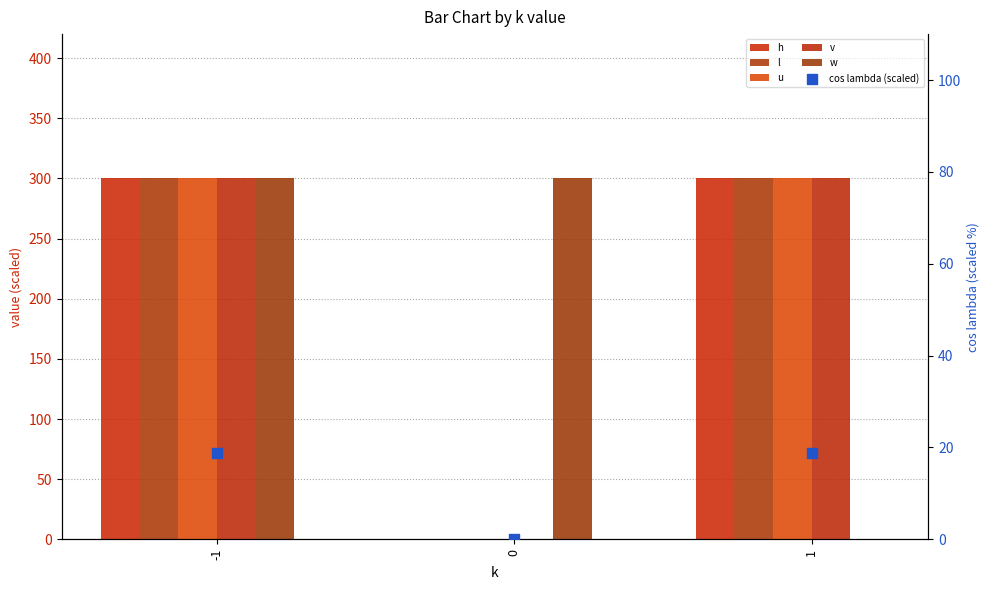

Which series has the largest Y range (max minus min)?

h